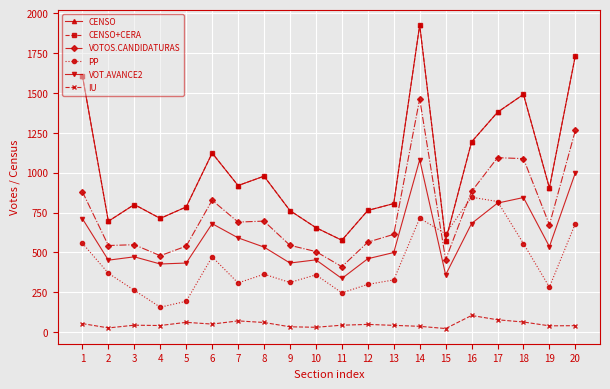

Reading left to right, what are all the values shown in this chart?

CENSO: 1607	695	800	713	785	1123	919	978	762	655	576	763	806	1926	574	1193	1379	1491	904	1734
CENSO+CERA: 1607	695	800	713	785	1123	919	978	762	655	576	763	806	1926	574	1193	1379	1491	904	1734
VOTOS.CANDIDATURAS: 880	543	548	479	539	827	690	696	544	505	410	564	613	1463	454	882	1094	1088	673	1265
PP: 557	369	262	156	193	472	308	363	311	359	246	299	327	714	617	846	819	555	282	681
VOT.AVANCE2: 711	451	472	427	433	680	591	533	433	453	336	460	499	1081	359	681	809	844	536	999
IU: 53	26	43	41	61	50	70	60	33	30	43	48	42	36	22	104	77	63	39	40